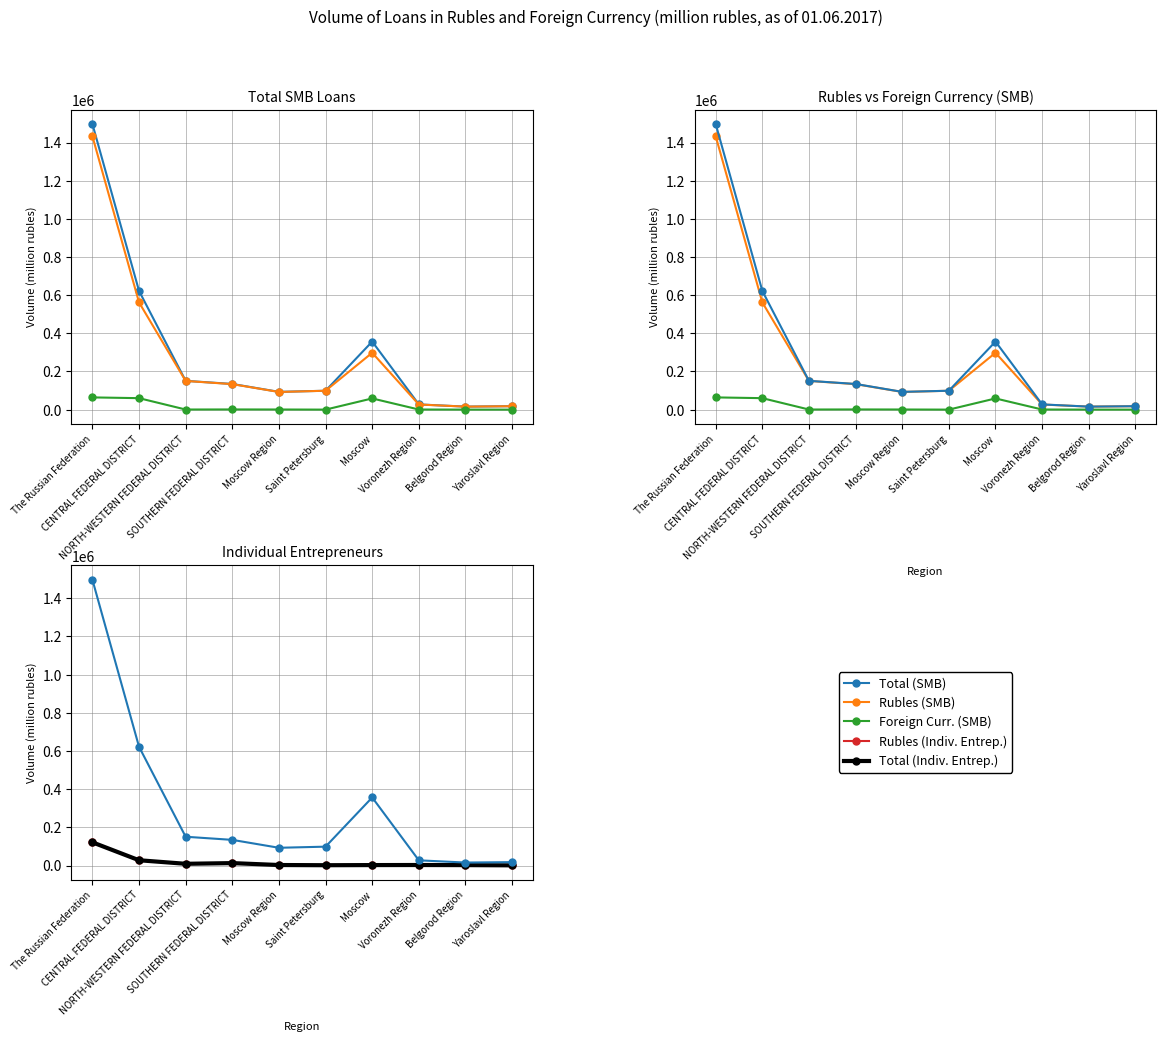

True or false: Foreign Curr. (SMB) and Total (SMB) intersect in this chart.

False